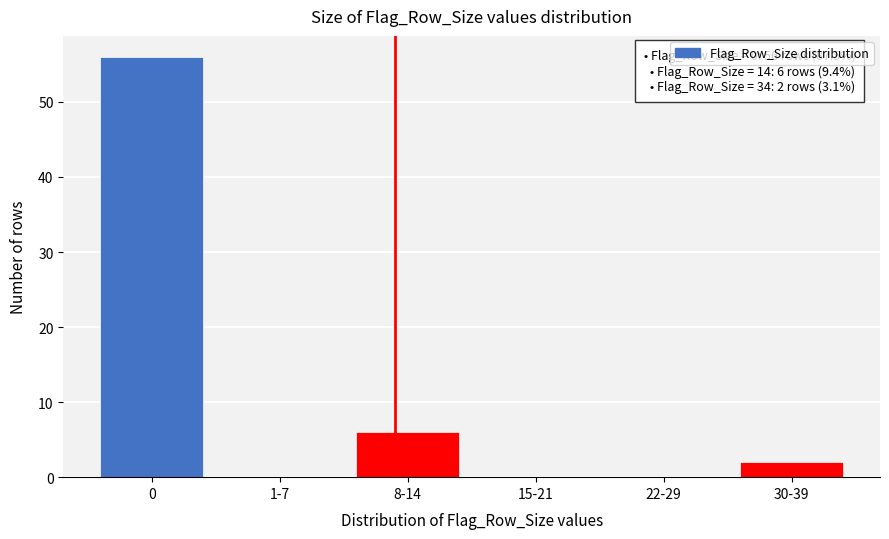

Reading left to right, transcribe all the data shown in this chart.

0=56	1-7=0	8-14=6	15-21=0	22-29=0	30-39=2